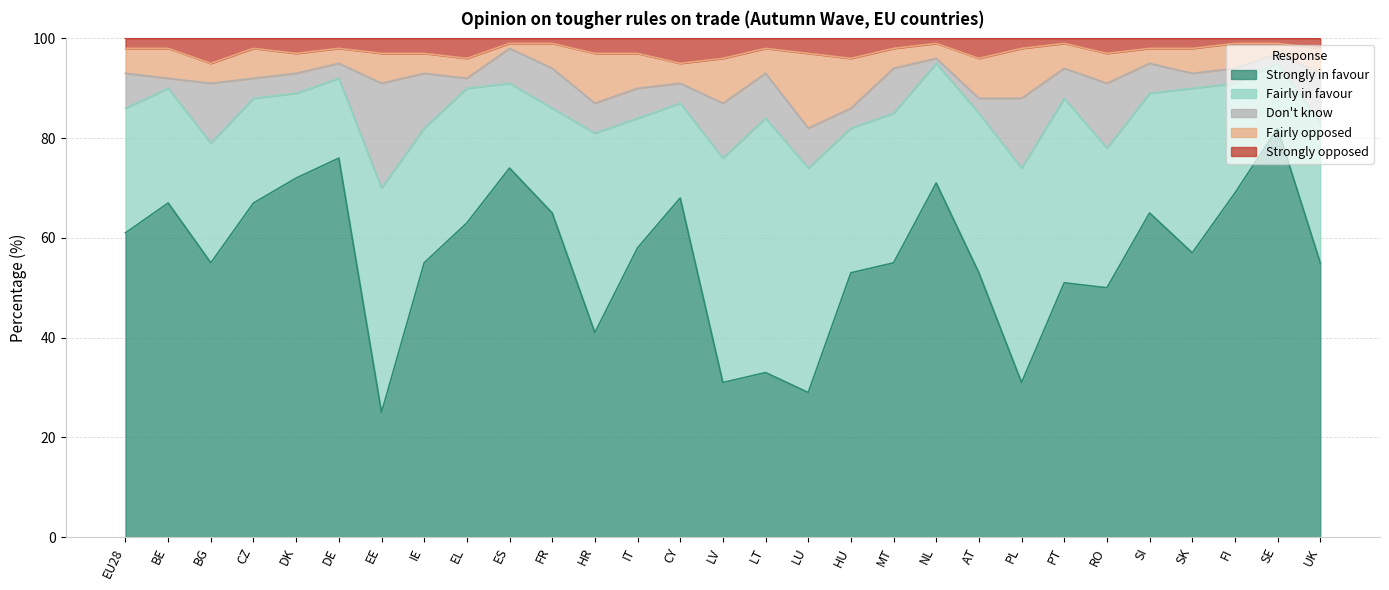

Reading left to right, extract all data points from this chart.

Strongly in favour: EU28=61	BE=67	BG=55	CZ=67	DK=72	DE=76	EE=25	IE=55	EL=63	ES=74	FR=65	HR=41	IT=58	CY=68	LV=31	LT=33	LU=29	HU=53	MT=55	NL=71	AT=53	PL=31	PT=51	RO=50	SI=65	SK=57	FI=69	SE=82	UK=55
Fairly in favour: EU28=25	BE=23	BG=24	CZ=21	DK=17	DE=16	EE=45	IE=27	EL=27	ES=17	FR=21	HR=40	IT=26	CY=19	LV=45	LT=51	LU=45	HU=29	MT=30	NL=24	AT=32	PL=43	PT=37	RO=28	SI=24	SK=33	FI=22	SE=13	UK=28
Fairly opposed: EU28=5	BE=6	BG=4	CZ=6	DK=4	DE=3	EE=6	IE=4	EL=4	ES=1	FR=5	HR=10	IT=7	CY=4	LV=9	LT=5	LU=15	HU=10	MT=4	NL=3	AT=8	PL=10	PT=5	RO=6	SI=3	SK=5	FI=5	SE=2	UK=5
Strongly opposed: EU28=2	BE=2	BG=5	CZ=2	DK=3	DE=2	EE=3	IE=3	EL=4	ES=1	FR=1	HR=3	IT=3	CY=5	LV=4	LT=2	LU=3	HU=4	MT=2	NL=1	AT=4	PL=2	PT=1	RO=3	SI=2	SK=2	FI=1	SE=1	UK=2
Don't know: EU28=7	BE=2	BG=12	CZ=4	DK=4	DE=3	EE=21	IE=11	EL=2	ES=7	FR=8	HR=6	IT=6	CY=4	LV=11	LT=9	LU=8	HU=4	MT=9	NL=1	AT=3	PL=14	PT=6	RO=13	SI=6	SK=3	FI=3	SE=2	UK=10